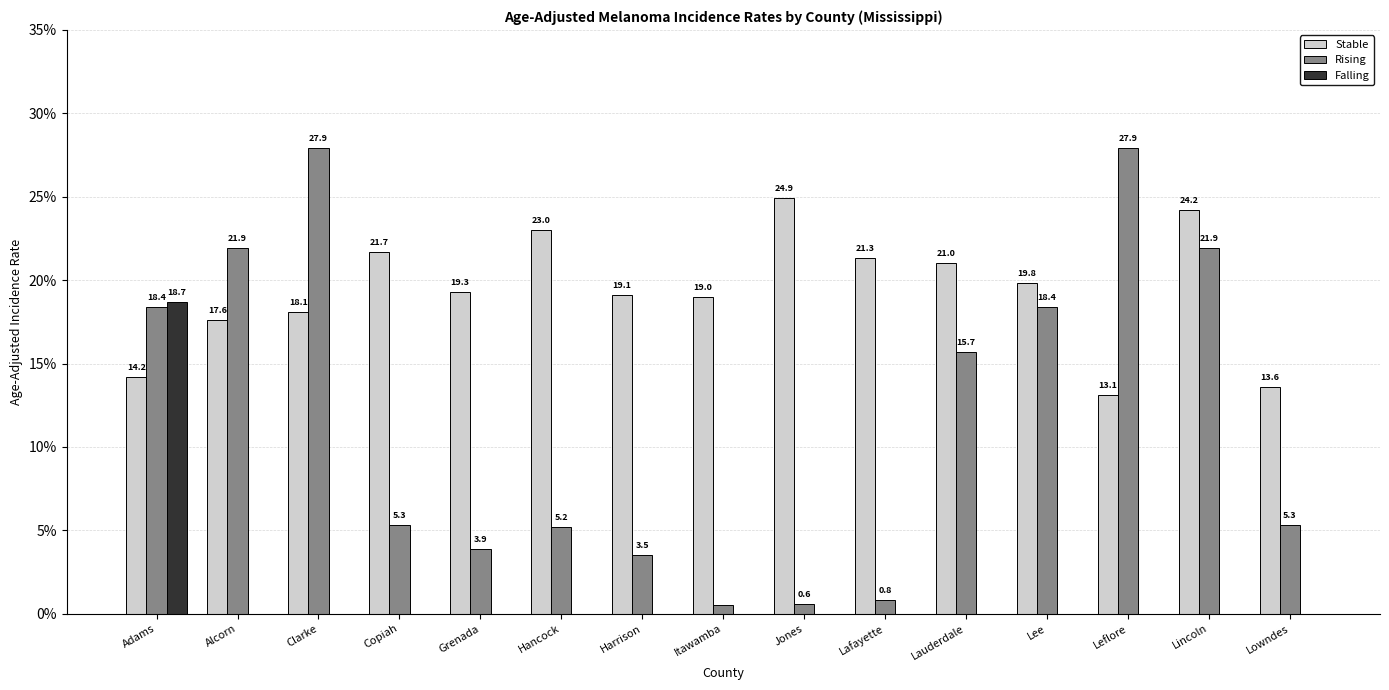

Between Grenada and Itawamba, which series saw the biggest shift?

Rising